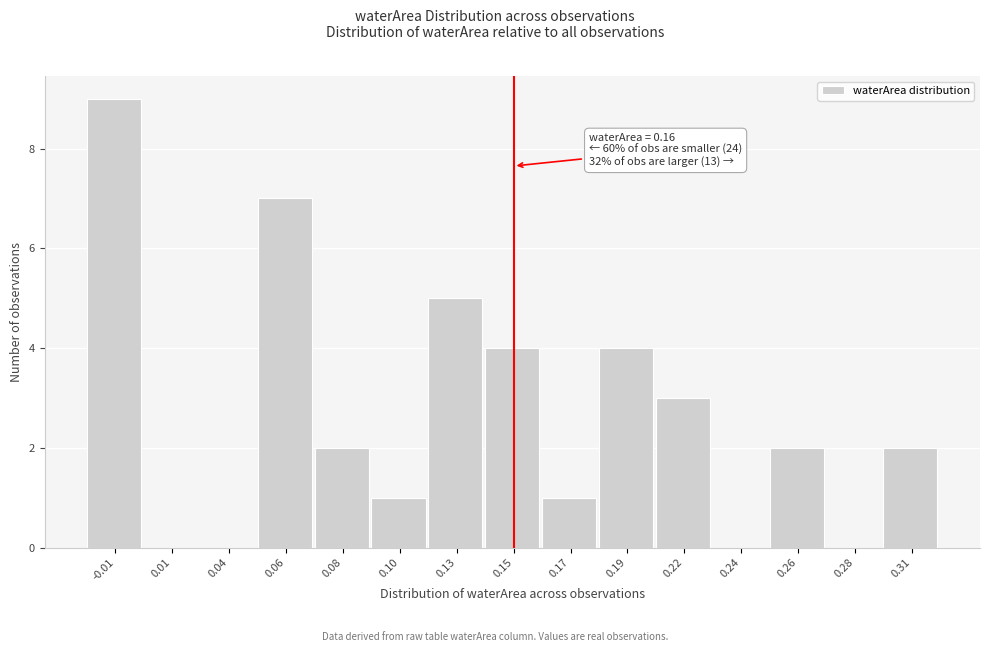

Reading left to right, transcribe all the data shown in this chart.

-0.01=9	0.01=0	0.04=0	0.06=7	0.08=2	0.10=1	0.13=5	0.15=4	0.17=1	0.19=4	0.22=3	0.24=0	0.26=2	0.28=0	0.31=2